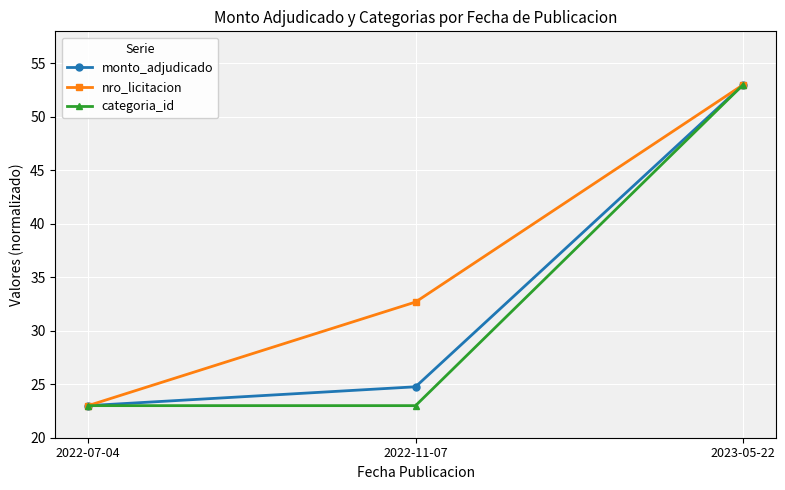

Reading right to left, extract all data points from this chart.

monto_adjudicado: 2023-05-22=53.0	2022-11-07=24.8	2022-07-04=23.0
nro_licitacion: 2023-05-22=53.0	2022-11-07=32.7	2022-07-04=23.0
categoria_id: 2023-05-22=53.0	2022-11-07=23.0	2022-07-04=23.0